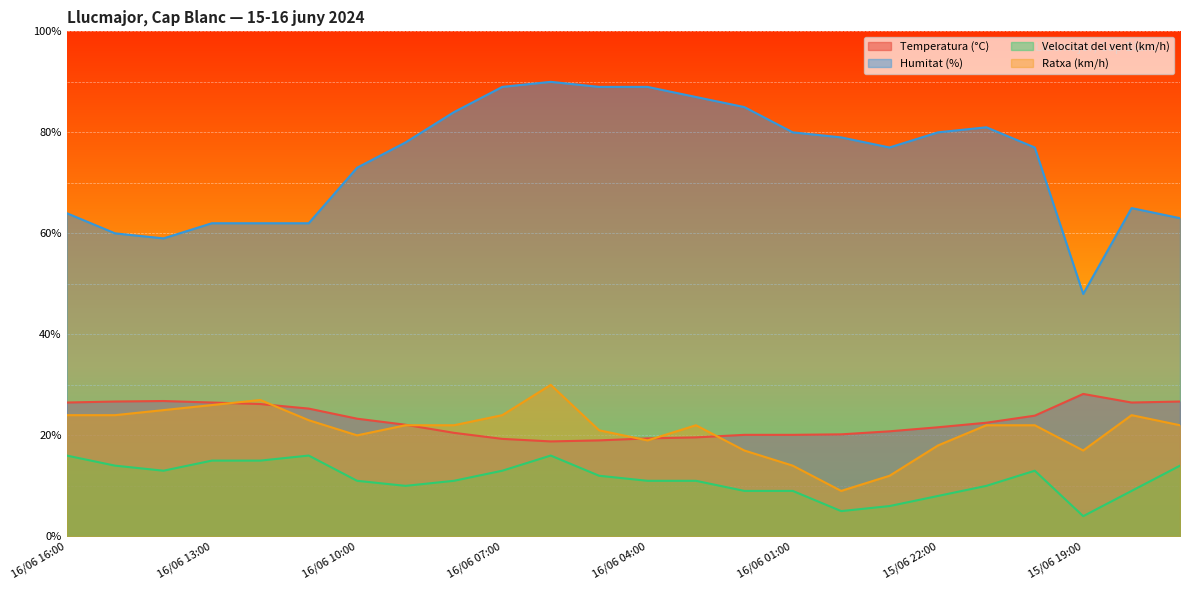

What is the maximum value for Humitat (%)?

90.0